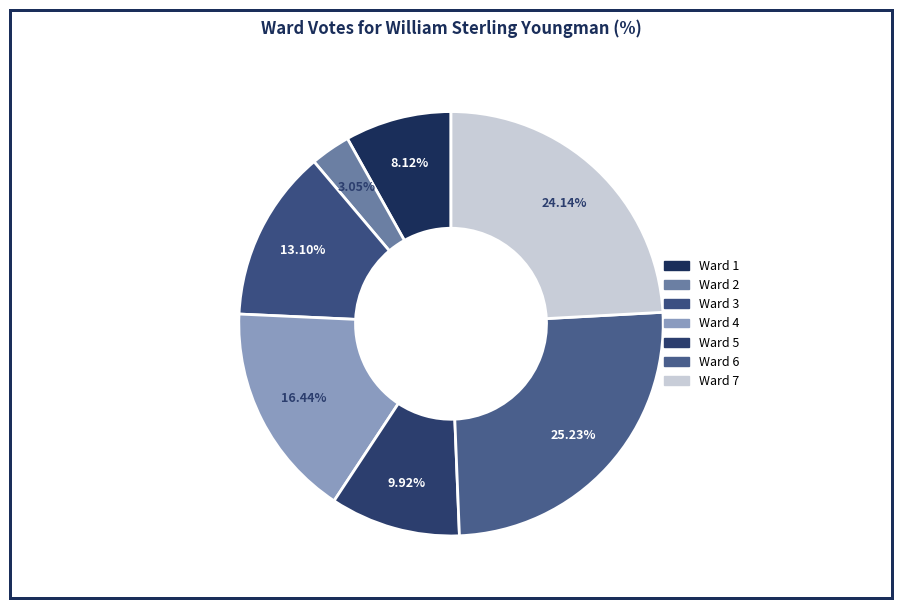

Count the number of slices in the pie.

7